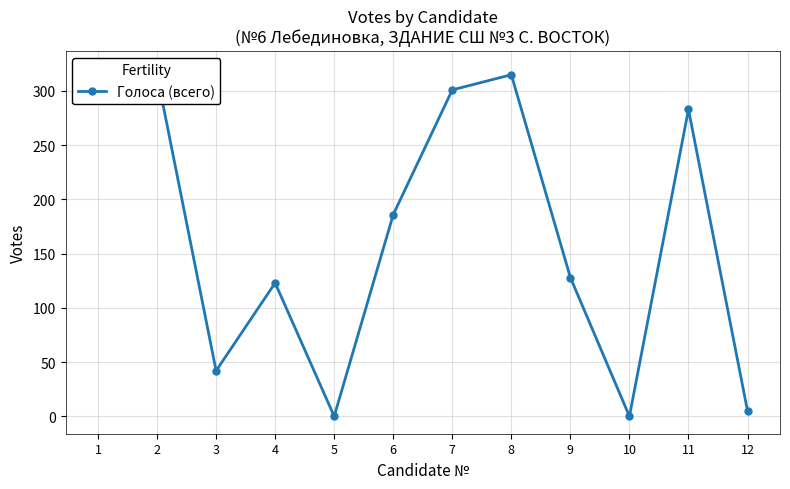

At which category does the chart reach its minimum across all series?

5